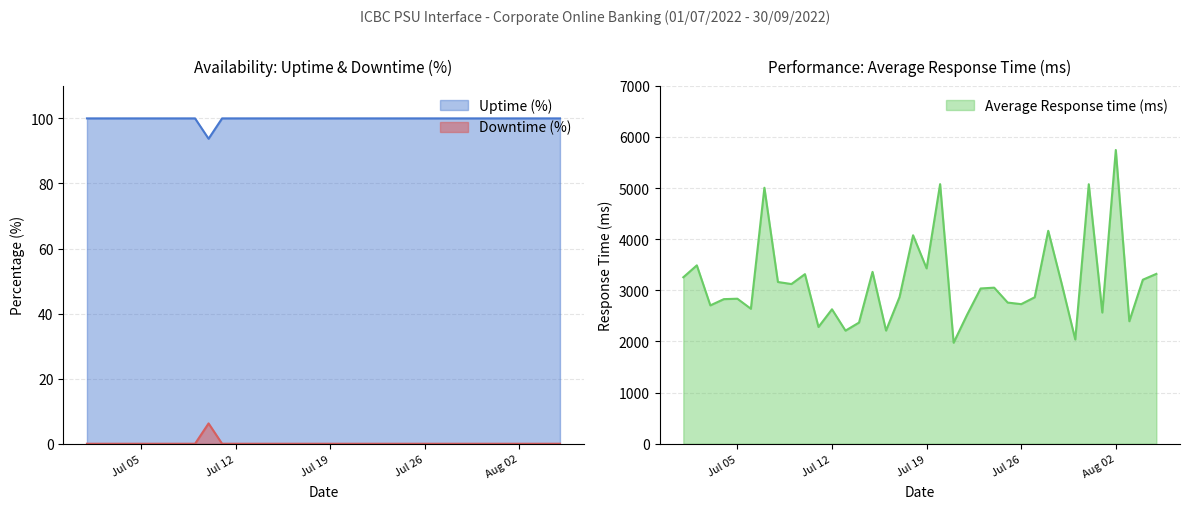

True or false: Downtime (%) has more than 1 points higher than both neighbors.

False